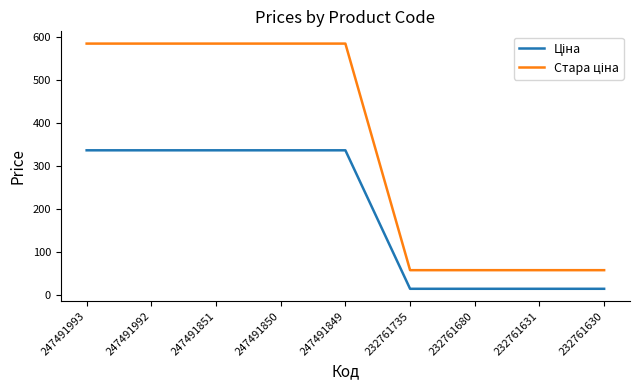

What is the smallest value displayed?

15.2